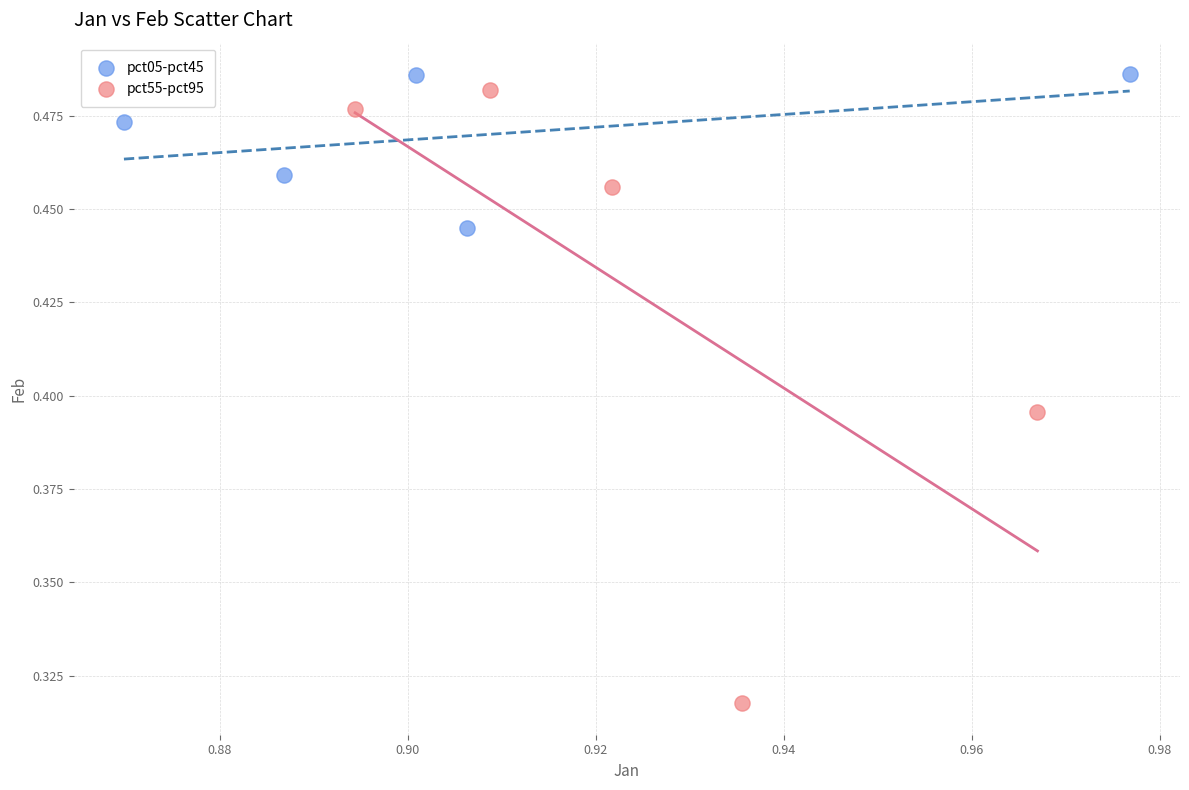

Which series contains the lowest Y value?

pct55-pct95